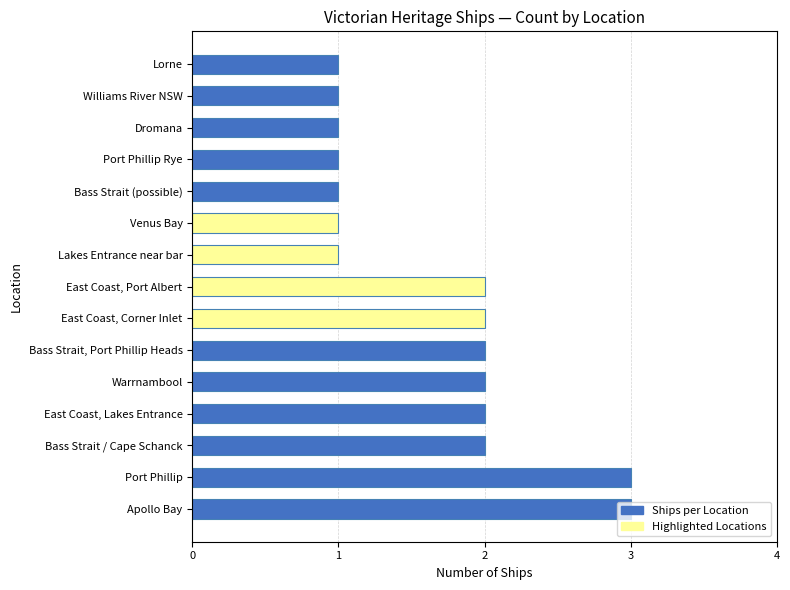

True or false: the data shows 0 at Williams River NSW.

False